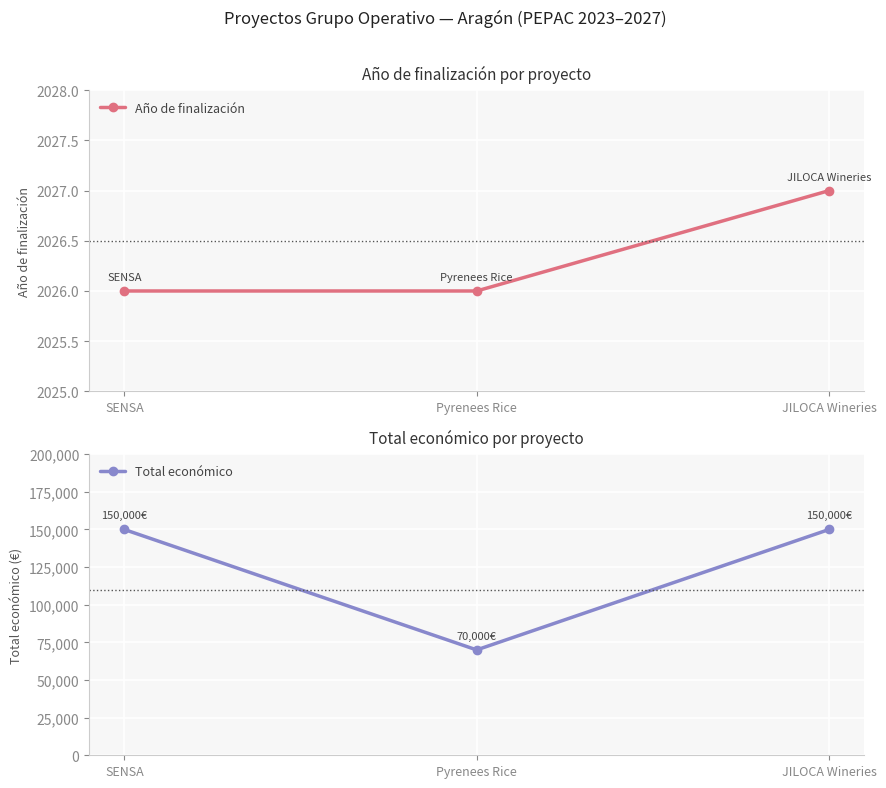

How many distinct data groups are displayed?

2